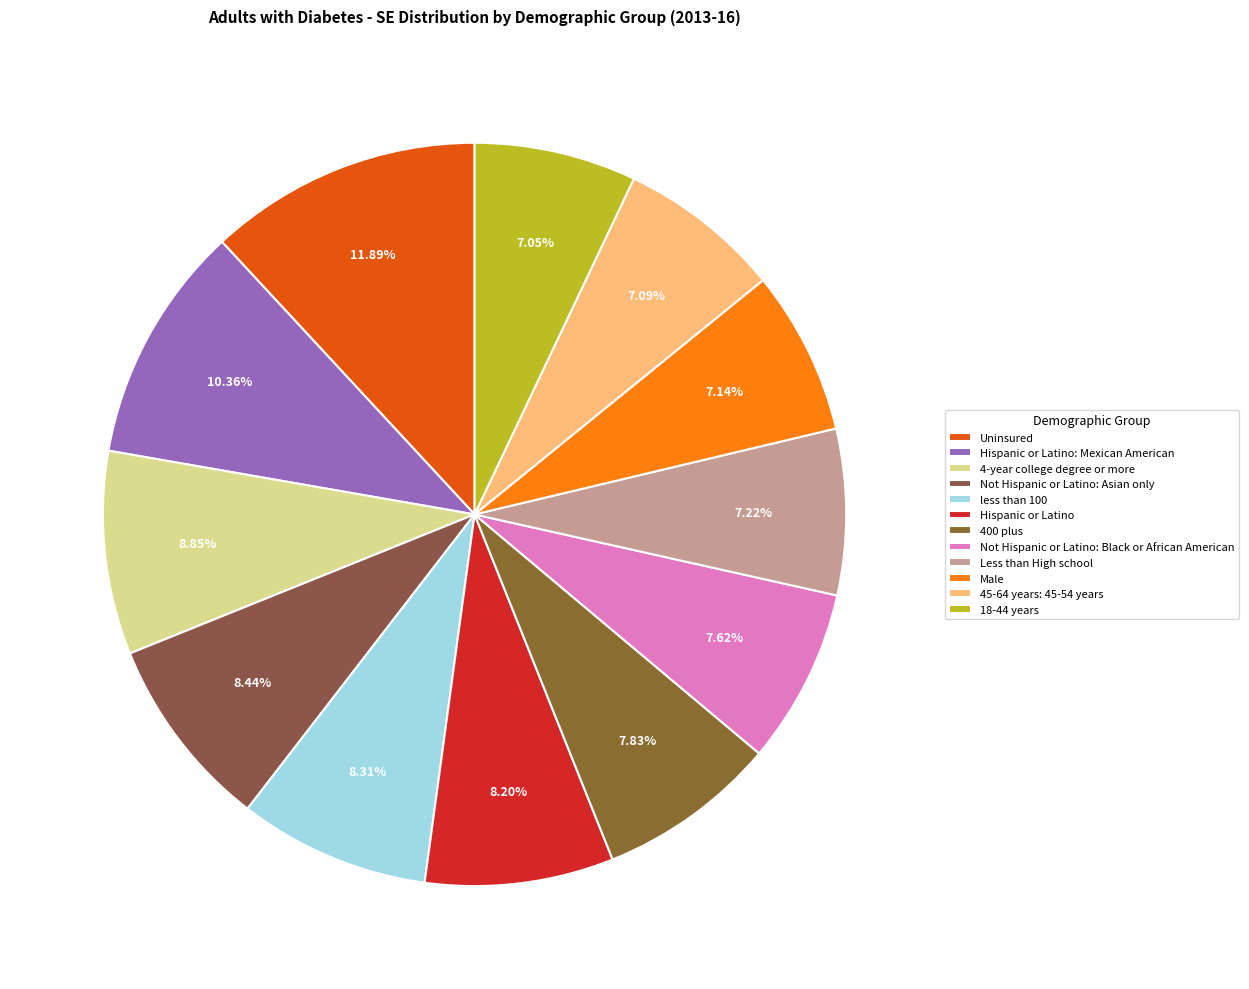

How many segments does this pie chart have?

12